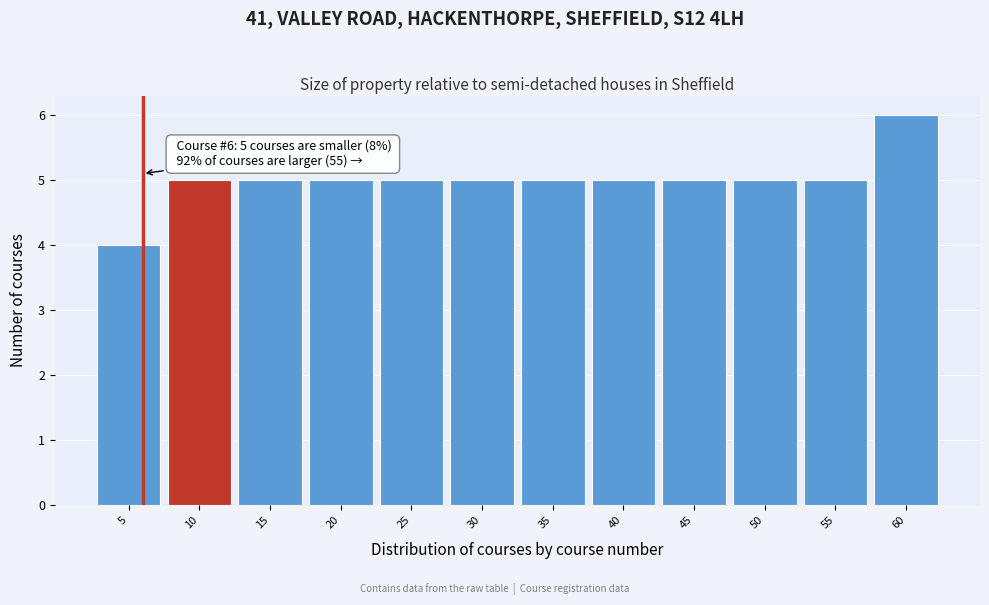

Reading right to left, transcribe all the data shown in this chart.

60=6	55=5	50=5	45=5	40=5	35=5	30=5	25=5	20=5	15=5	10=5	5=4